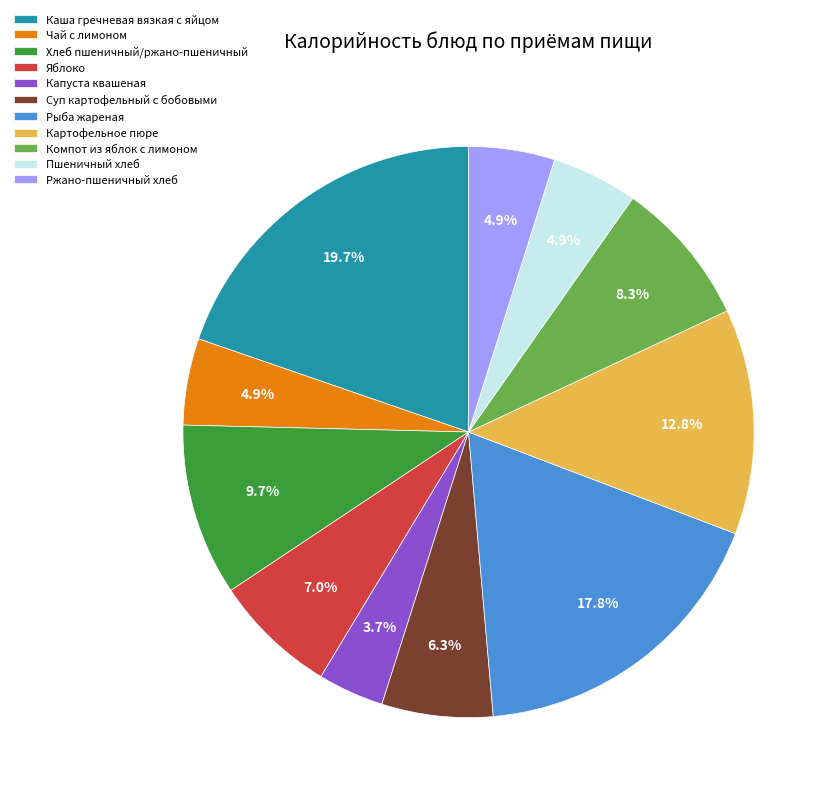

Is there a majority slice in this chart?

No